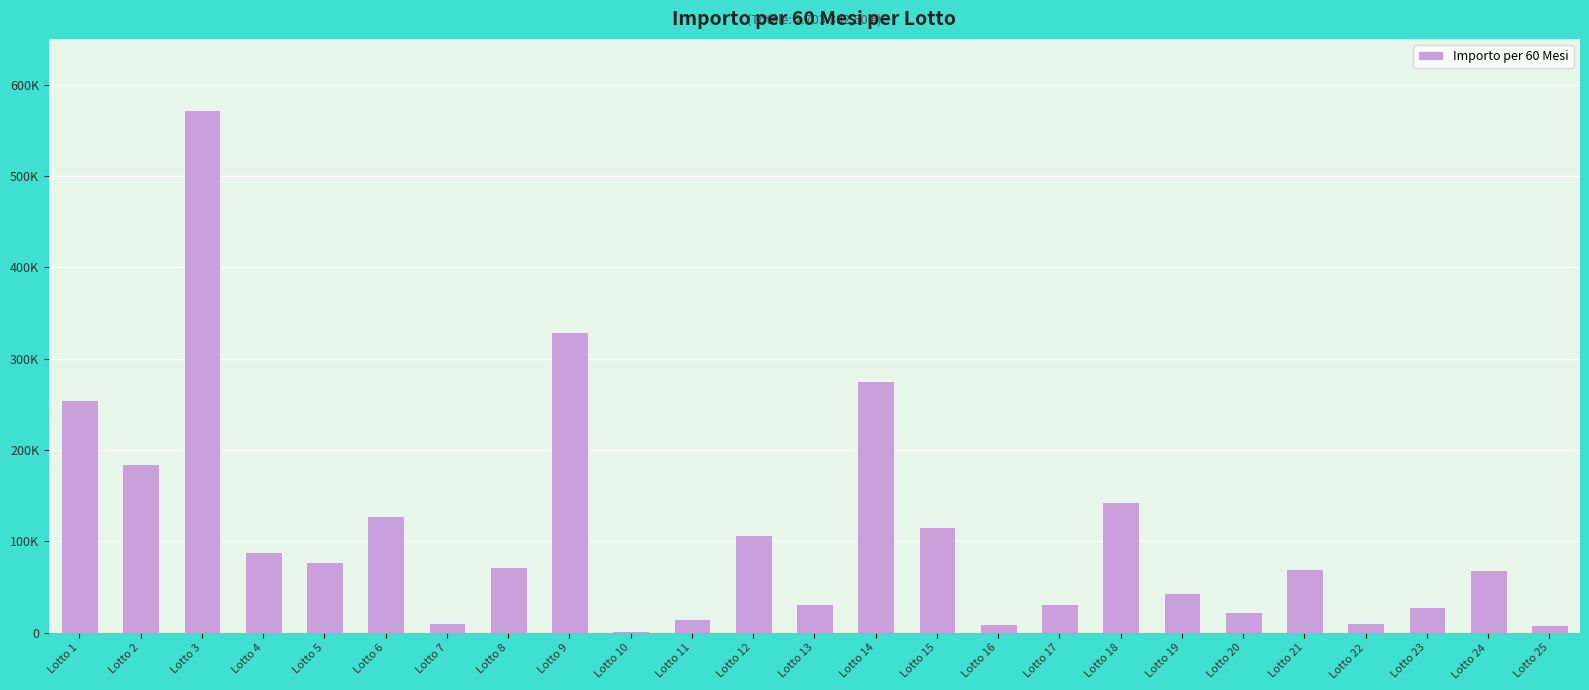

At which label is the value closest to 287425?

Lotto 14